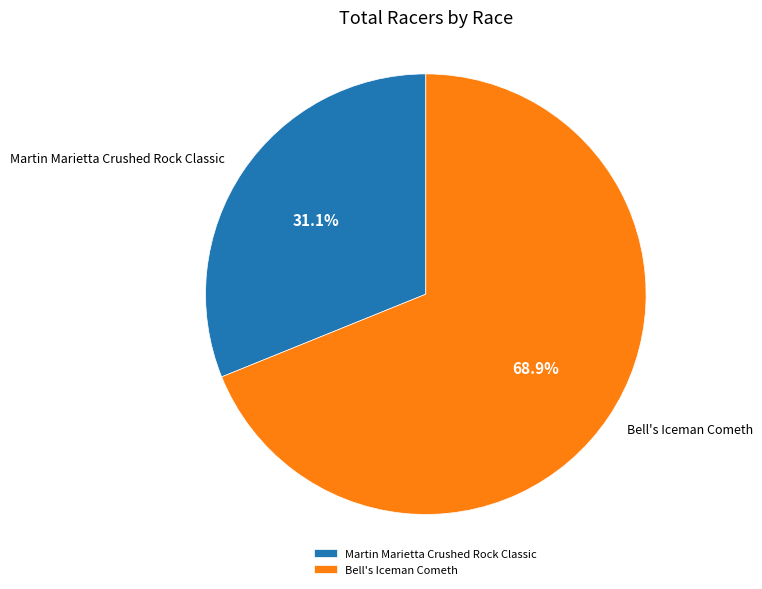

Is Martin Marietta Crushed Rock Classic the majority of the pie?

No